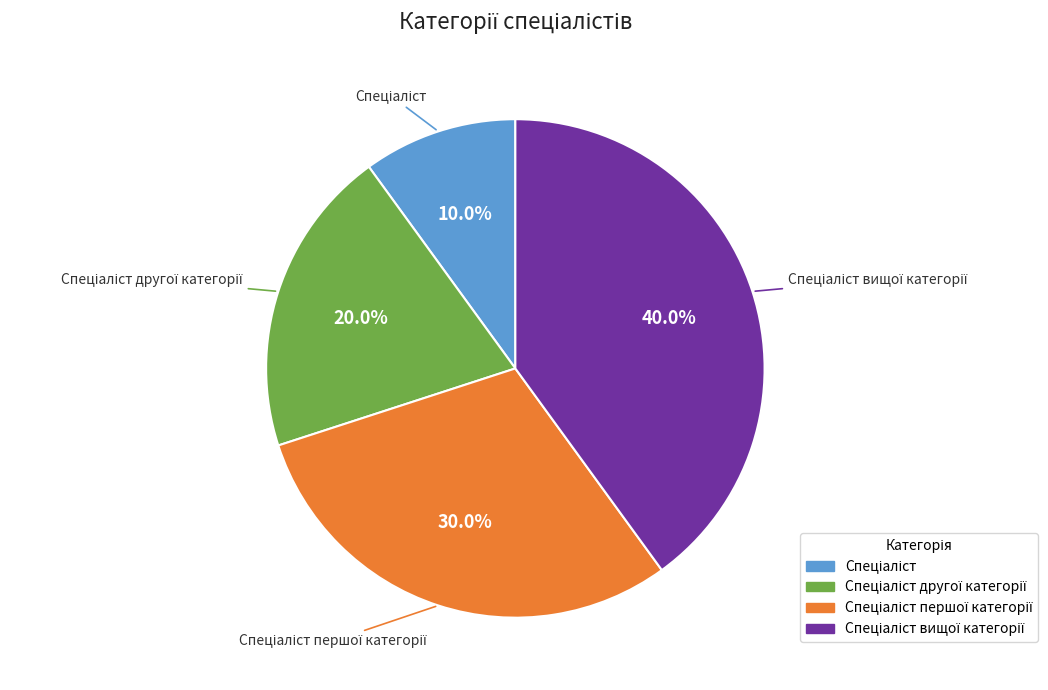

Is there any slice that represents more than half of the pie?

No